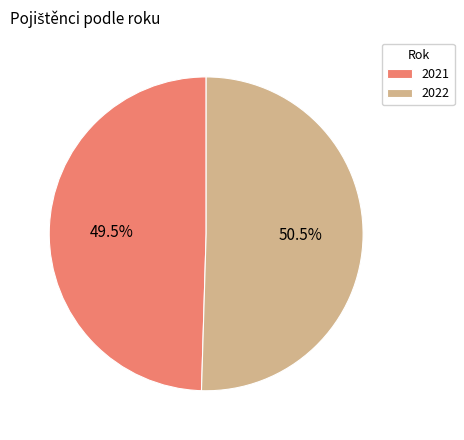

Between 2021 and 2022, which is larger?

2022